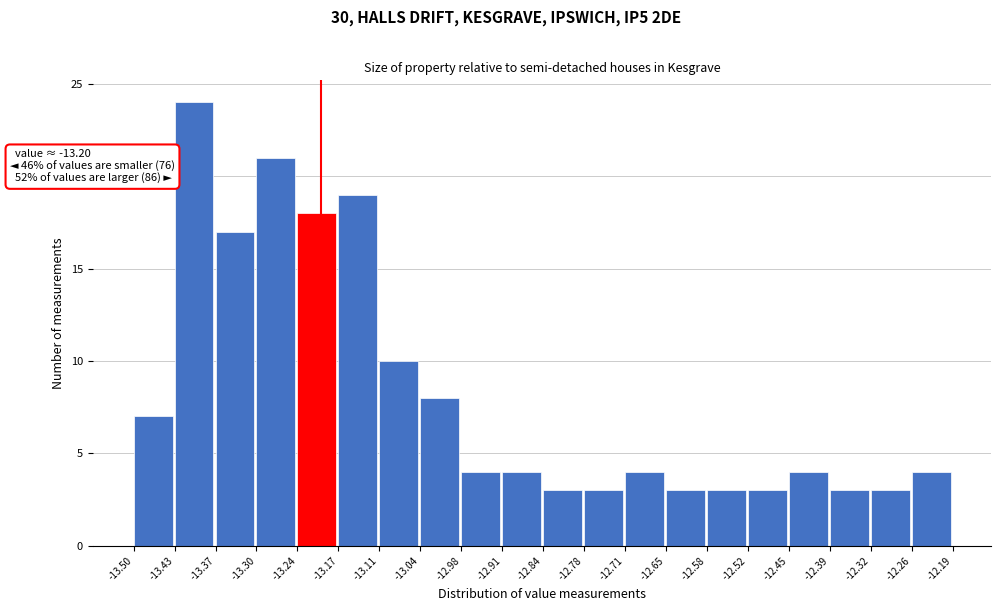

Over which range of the x-axis is the bar tallest?

-13.43 to -13.37